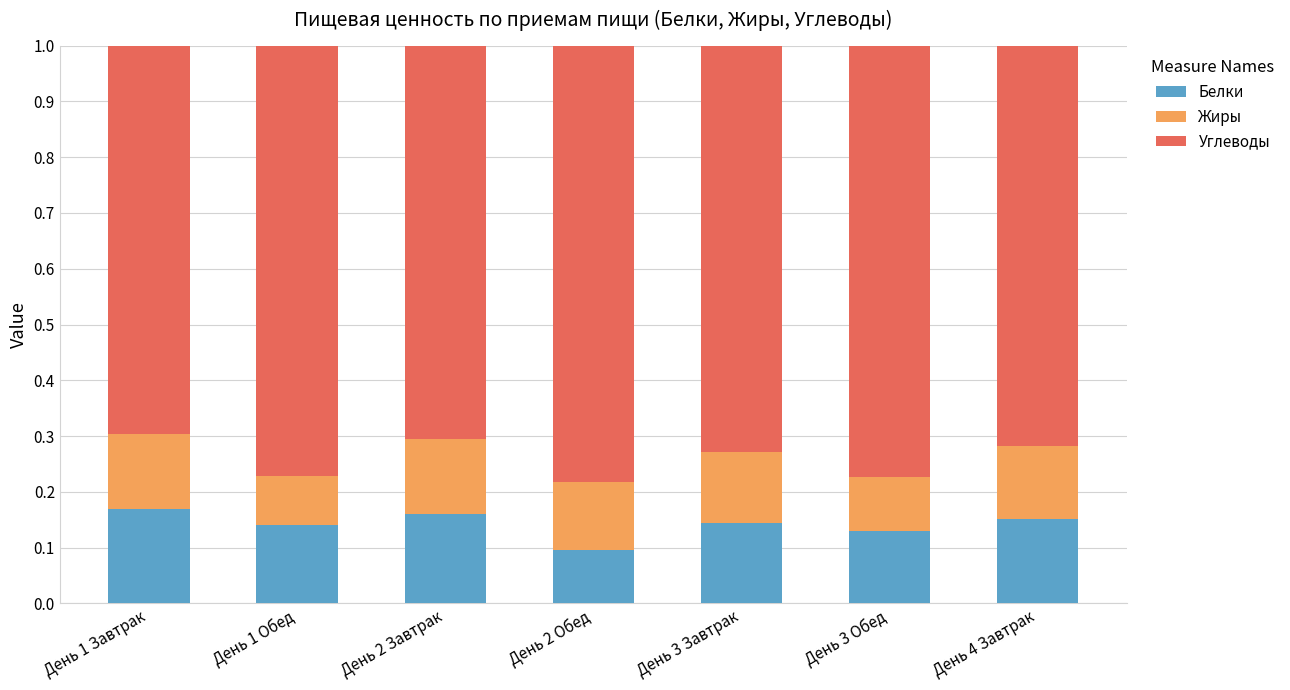

What is the sum of the Белки values at День 1 Завтрак and День 4 Завтрак?

0.3